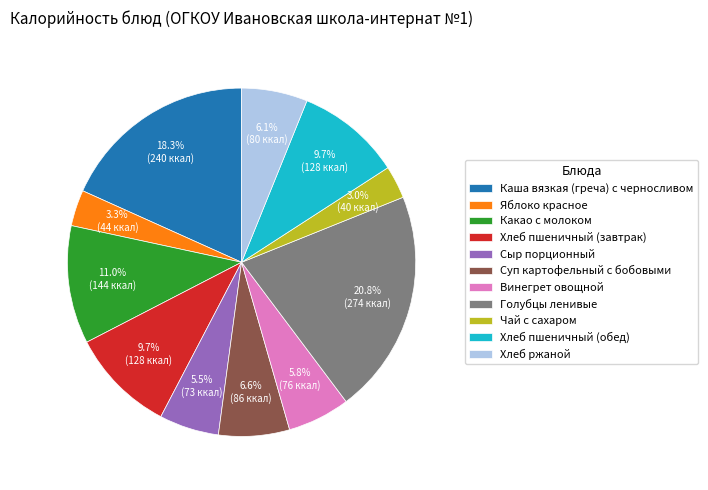

Does Сыр порционный represent more than half of the total?

No